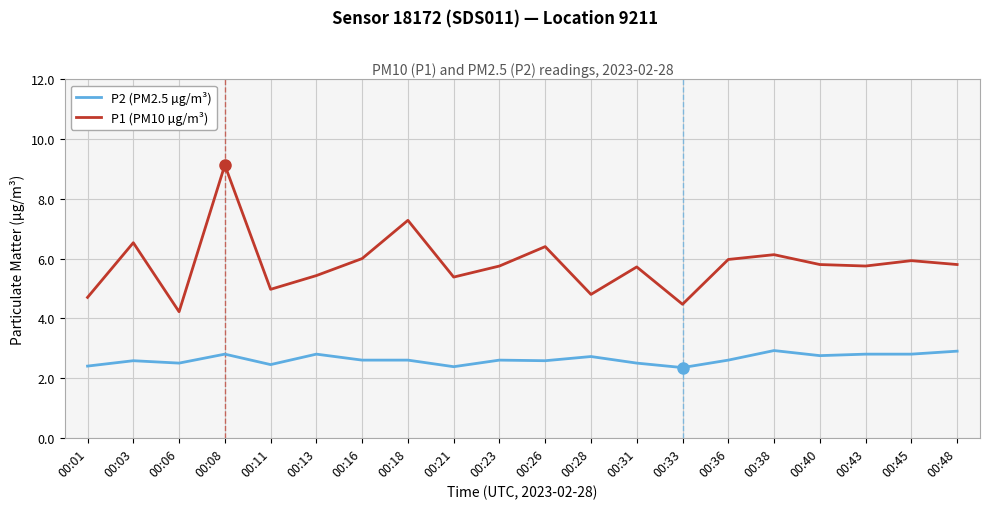

List the series in order of their peak value, highest first.

P1 (PM10 µg/m³), P2 (PM2.5 µg/m³)